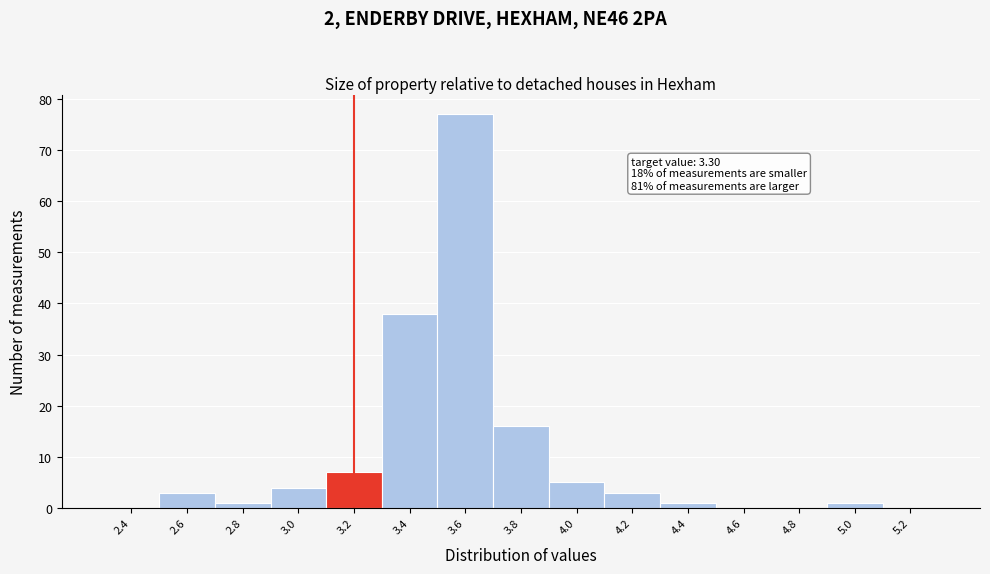

Reading left to right, list all the values displayed in this chart.

2.4=0	2.6=3	2.8=1	3.0=4	3.2=7	3.4=38	3.6=77	3.8=16	4.0=5	4.2=3	4.4=1	4.6=0	4.8=0	5.0=1	5.2=0